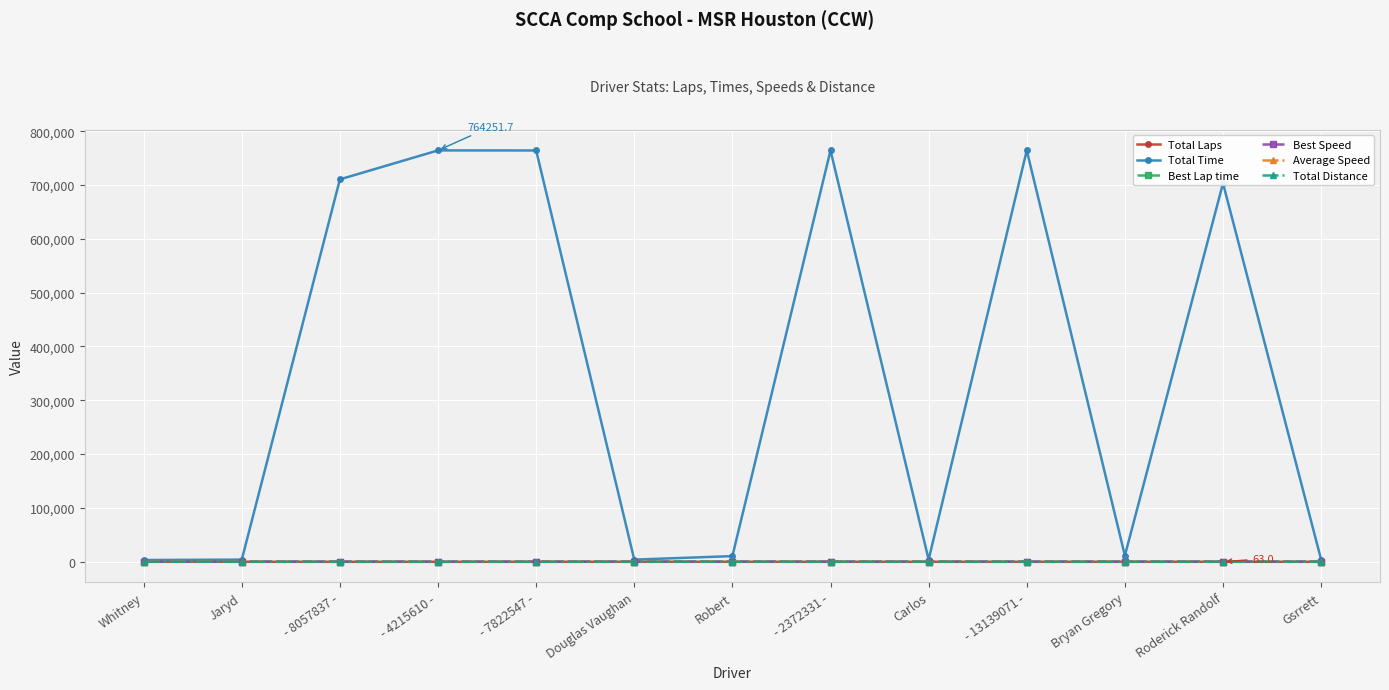

How many distinct data groups are displayed?

6